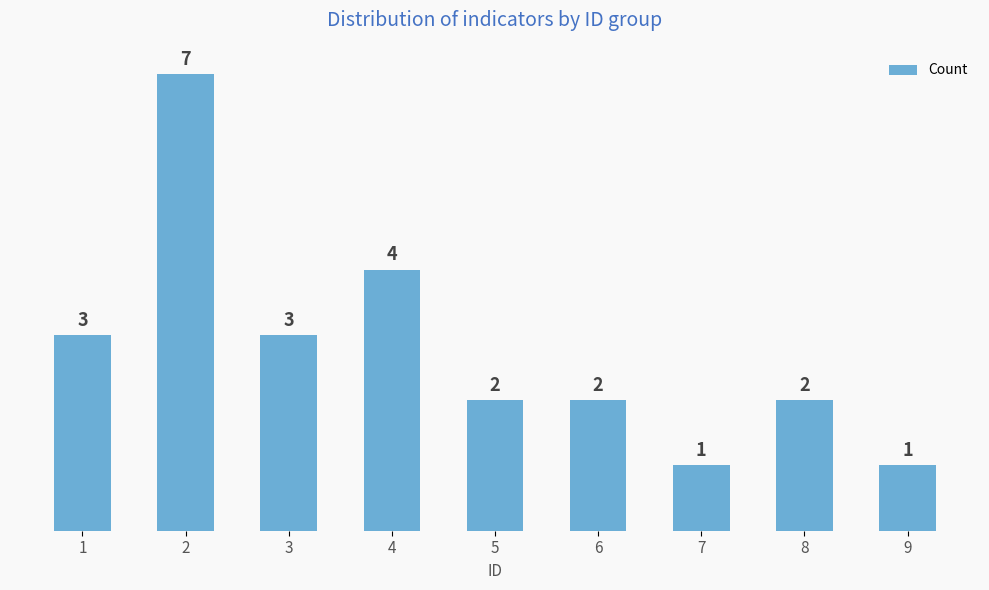

What is the greatest value displayed?

7